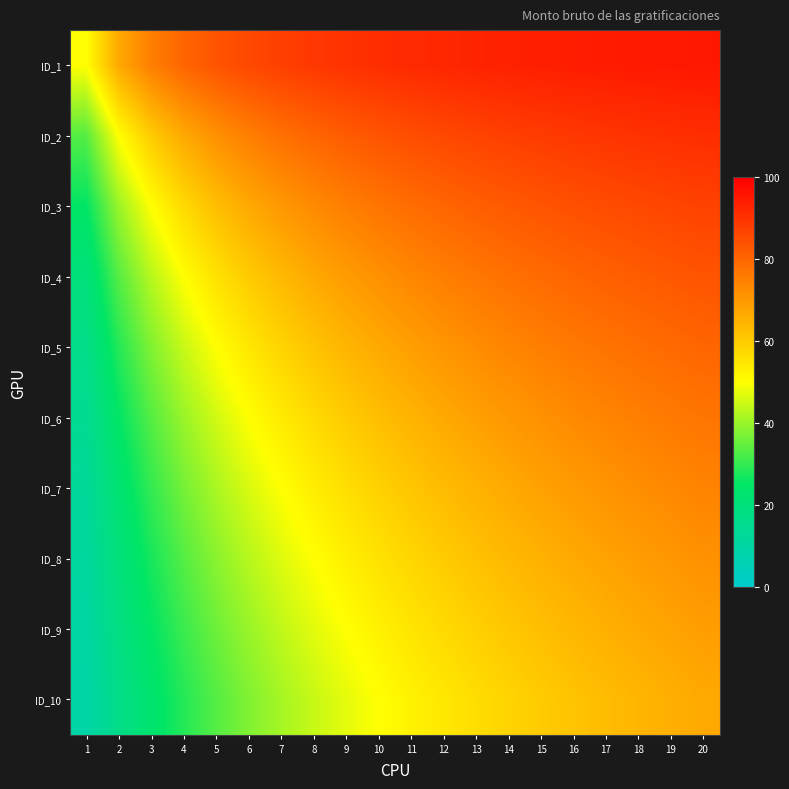

What is the smallest value displayed?

9.1